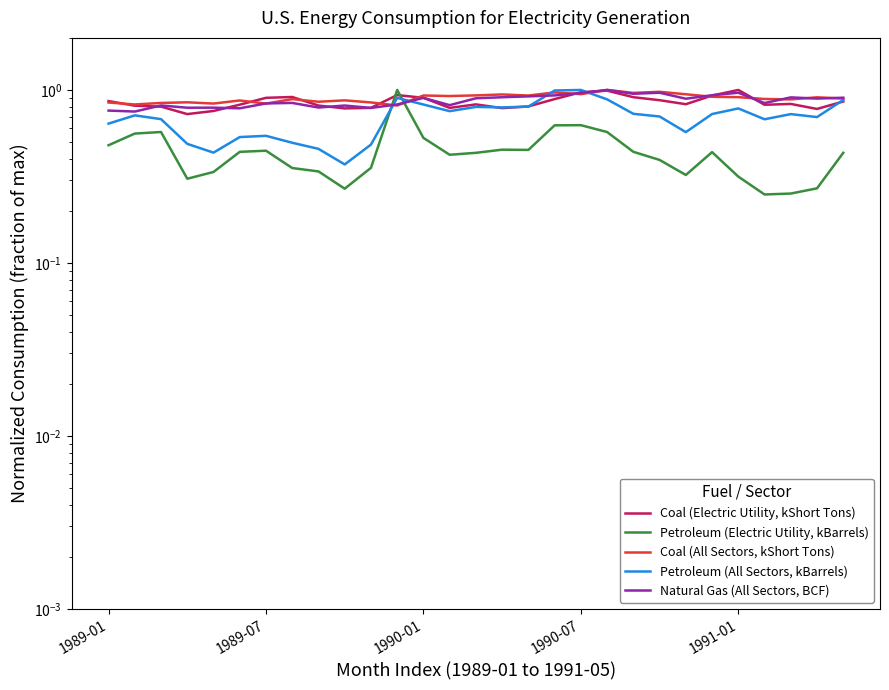

What is the total value across all series at 15?

3.9